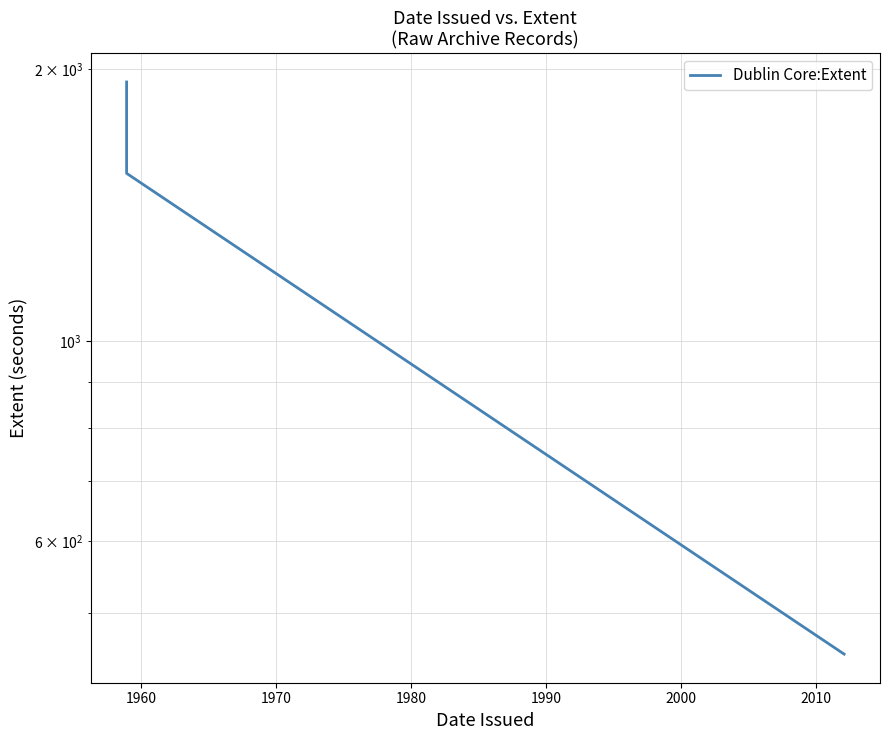

Is this an area chart (filled region under the line)?

No